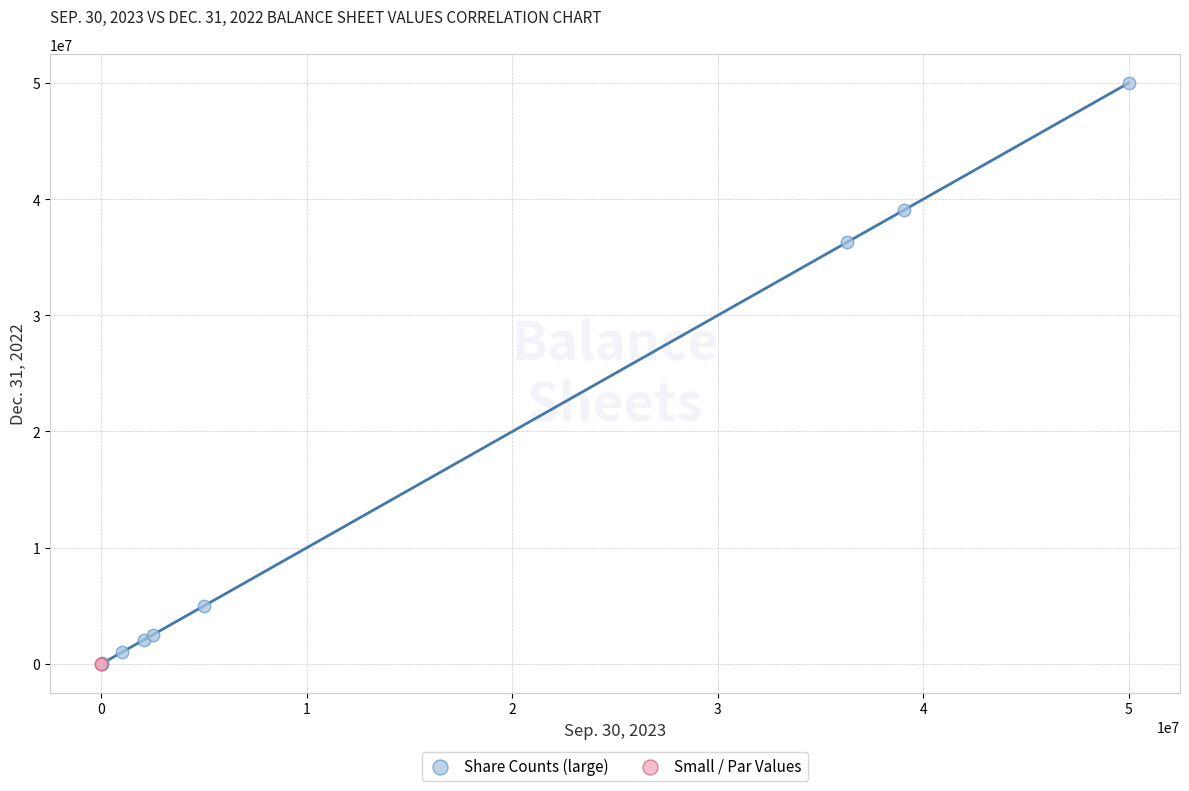

What are all the series names shown in the legend?

Share Counts (large), Small / Par Values